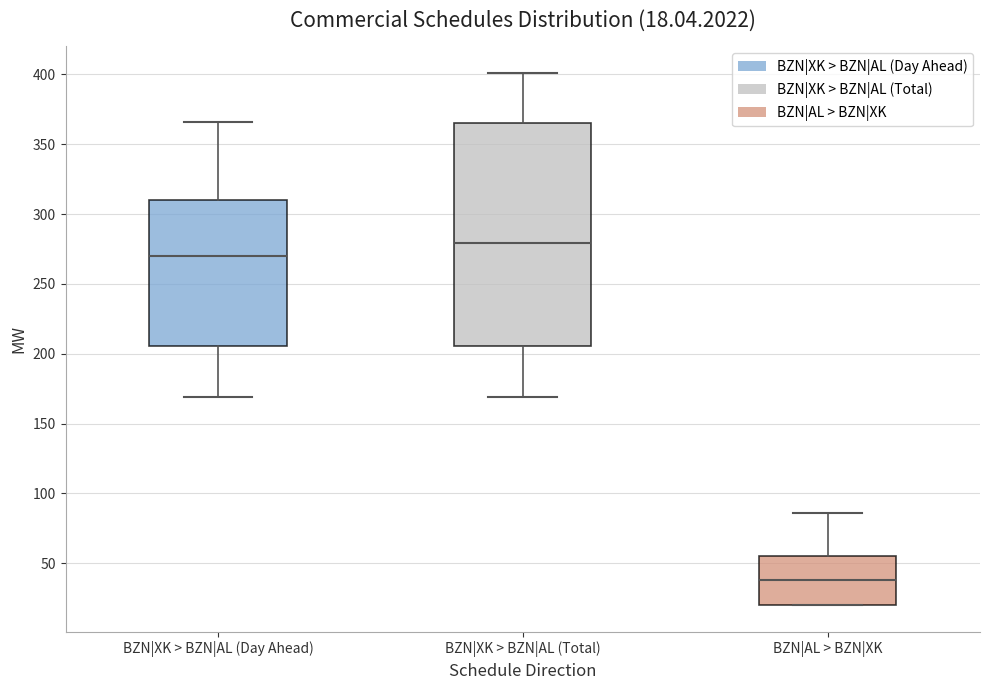

Comparing the boxes themselves (not the whiskers), which one is the tallest?

BZN|XK > BZN|AL (Total)